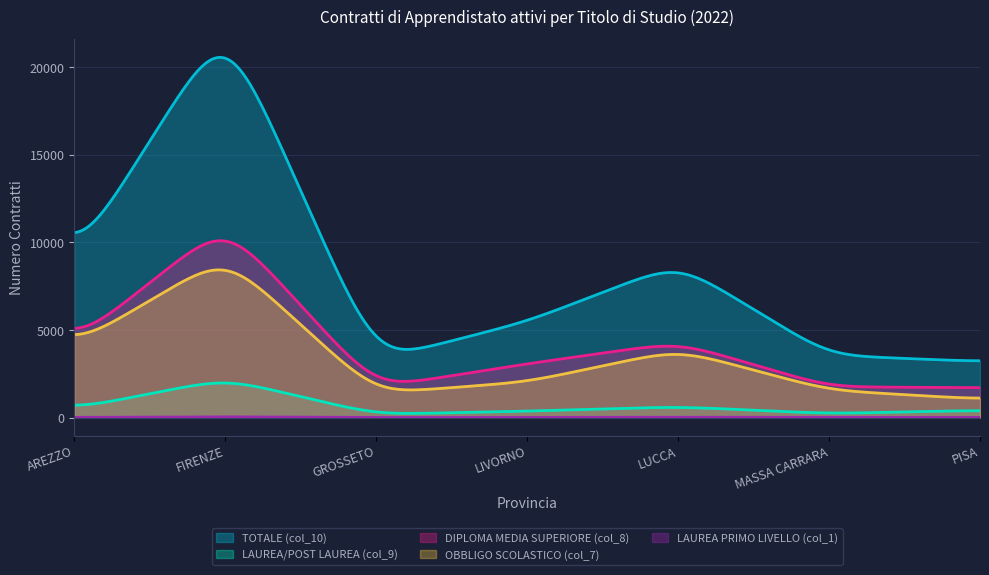

What is the difference between the maximum and second lowest values in the DIPLOMA MEDIA SUPERIORE (col_8) series?

8387.0